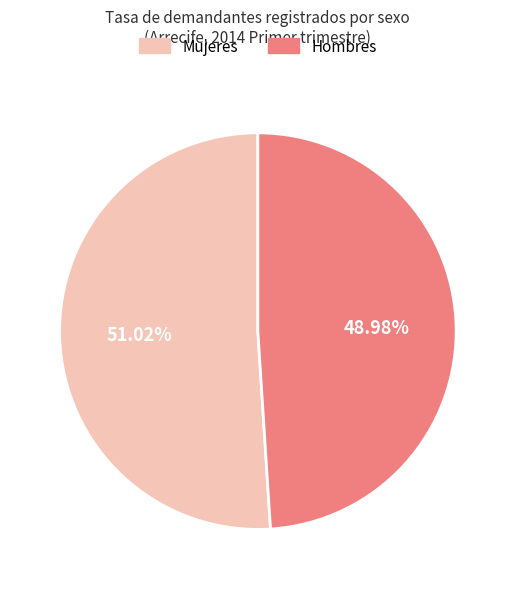

To the nearest percent, what portion does Mujeres represent?

51%